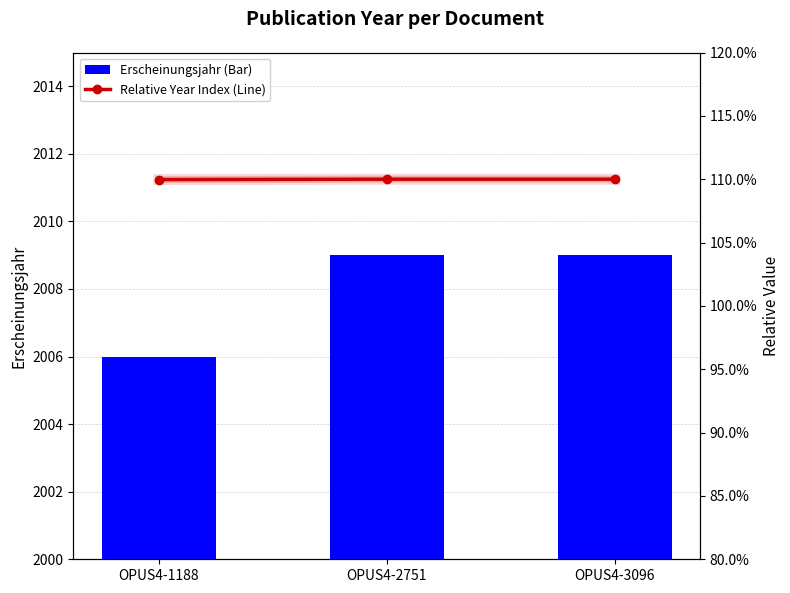

Is it true that Erscheinungsjahr (Bar) equals 1086.6 at OPUS4-1188?

False